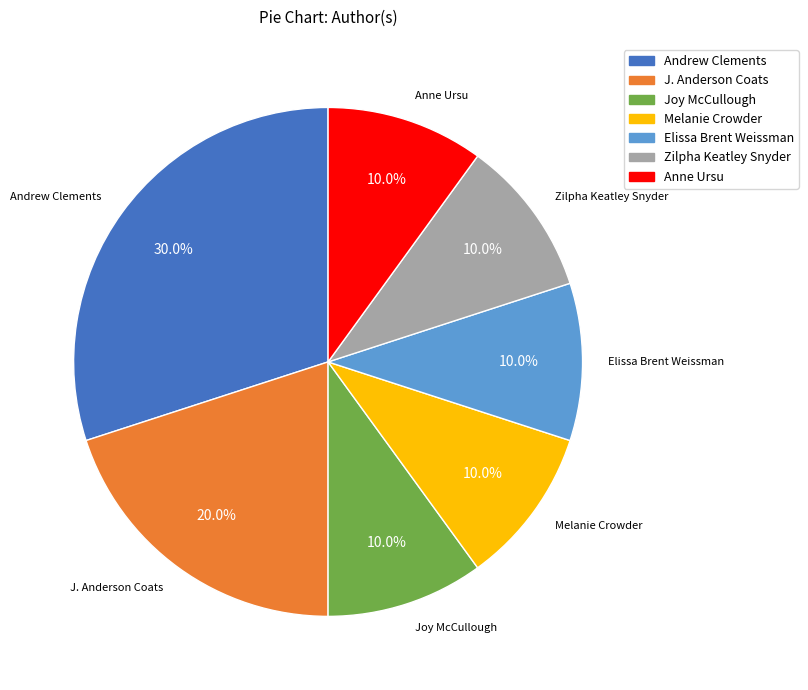

Is there any slice that represents more than half of the pie?

No